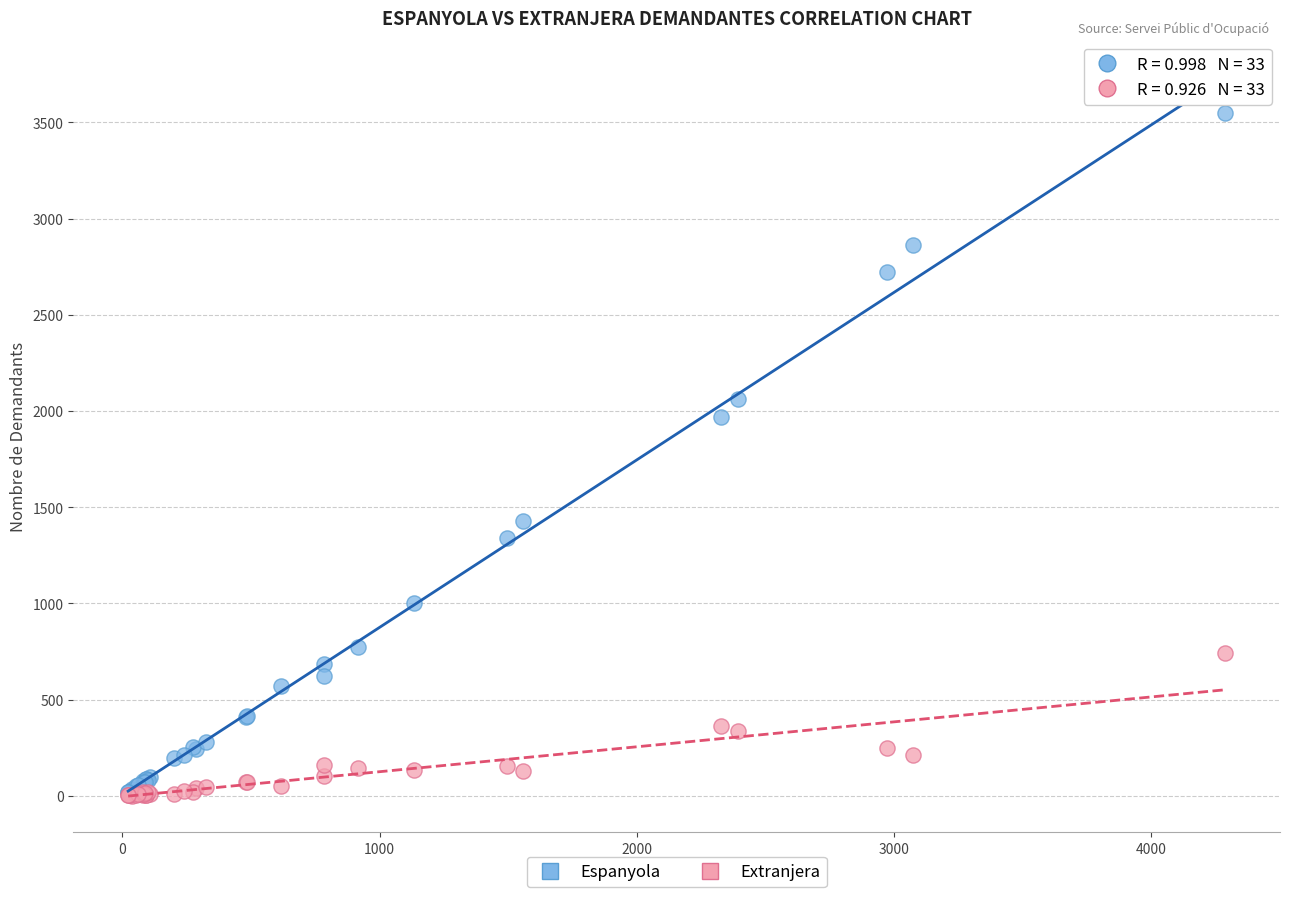

Across all series, what Y value is closest to 1773?

1967